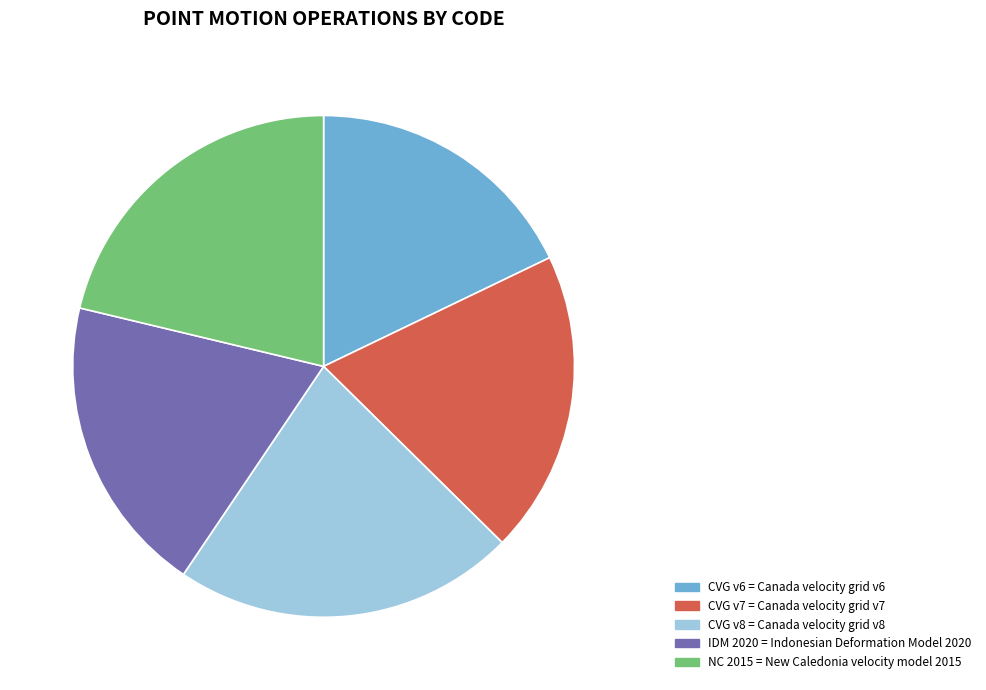

Is NC 2015 the majority of the pie?

No